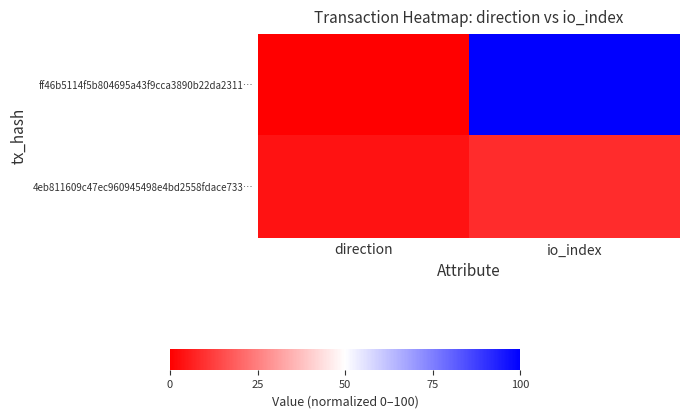

Reading right to left, extract all data points from this chart.

ff46b5114f5b804695a43f9cca3890b22da2311…: io_index=100.0	direction=0.0
4eb811609c47ec960945498e4bd2558fdace733…: io_index=8.9	direction=3.6